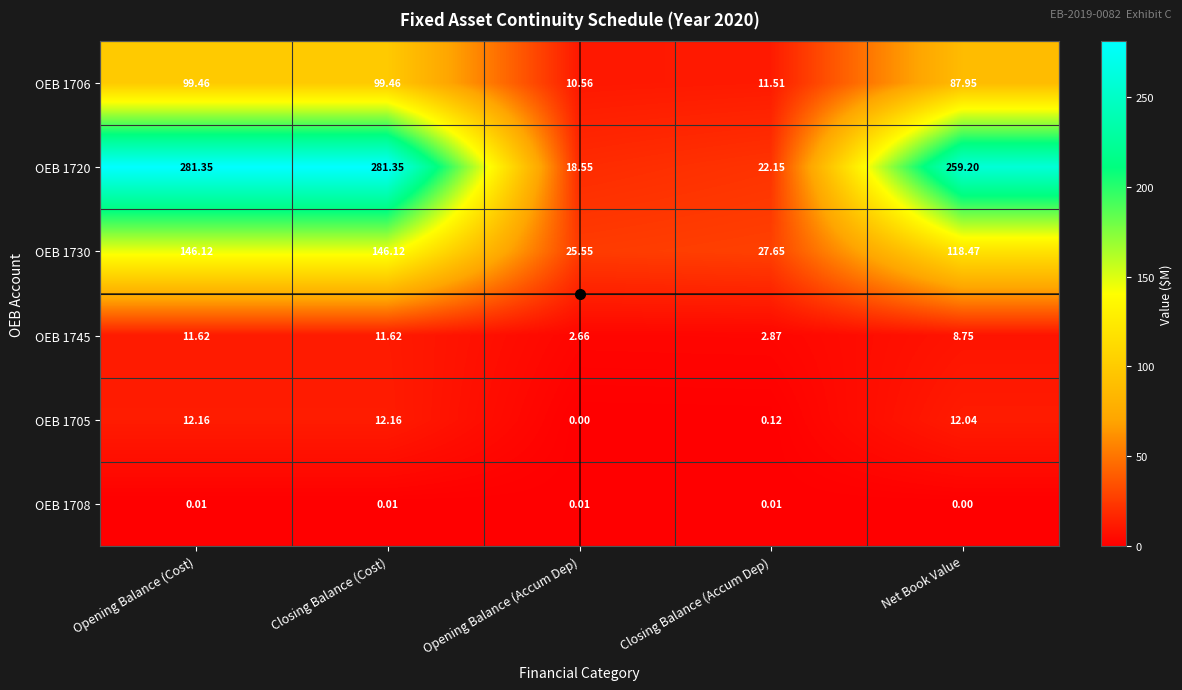

What is the greatest value displayed?

281.4